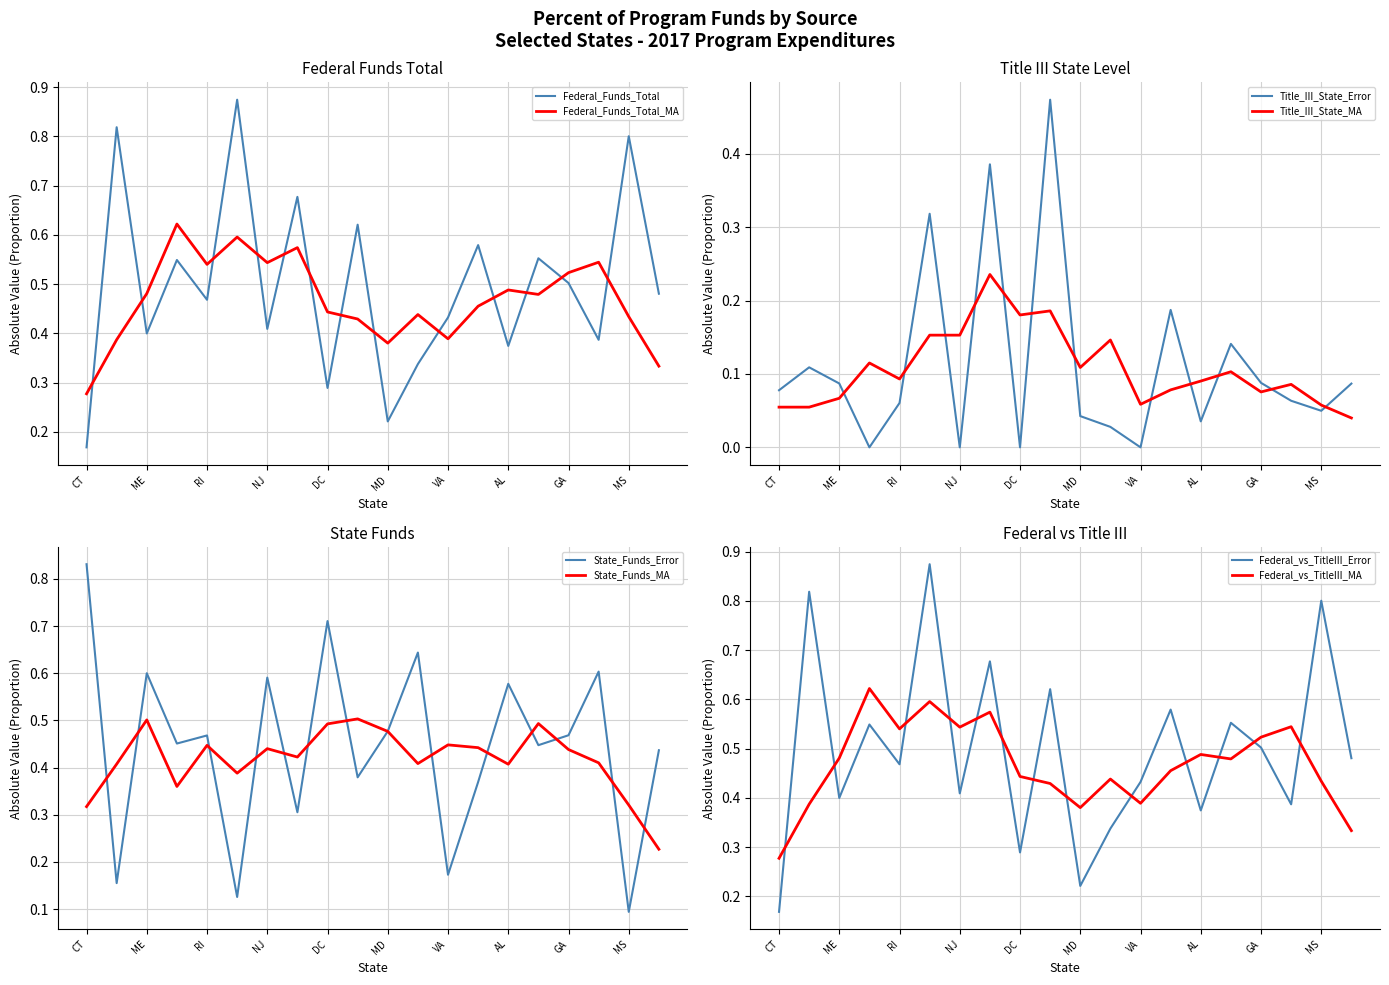

List the series in order of their peak value, highest first.

Federal Funds (Total), State Funds, Title III State